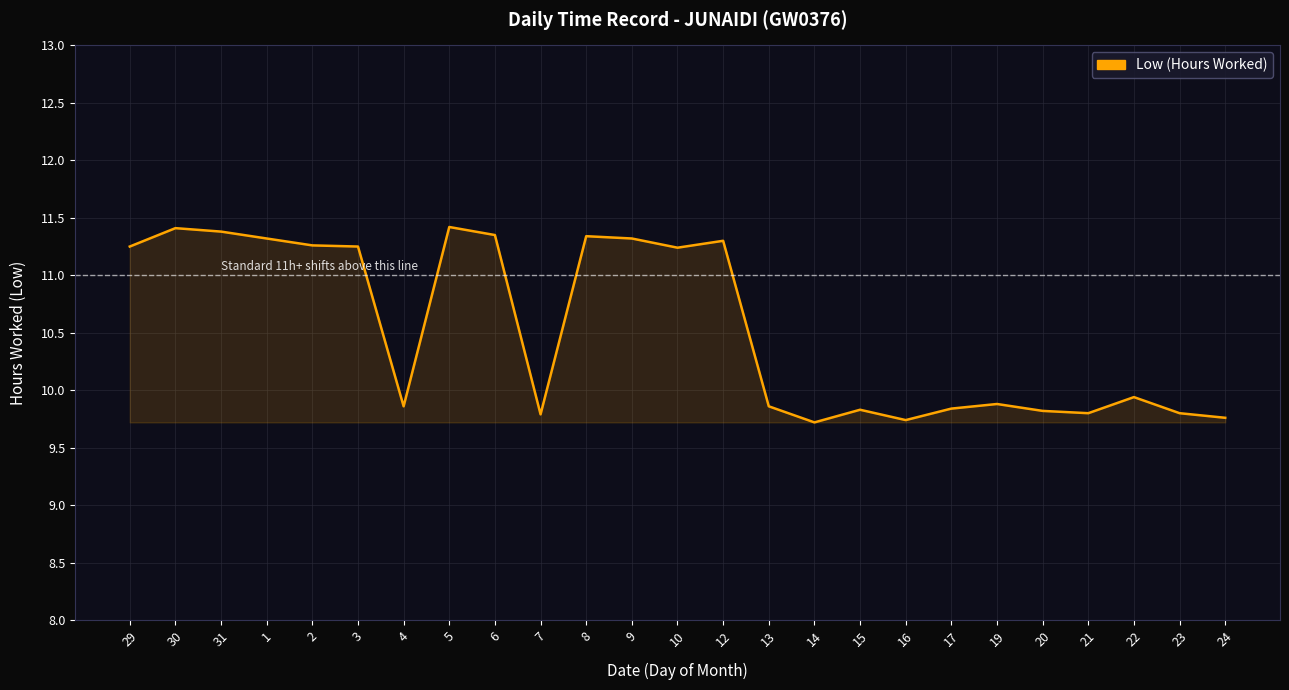

What position from the left is 17?

19